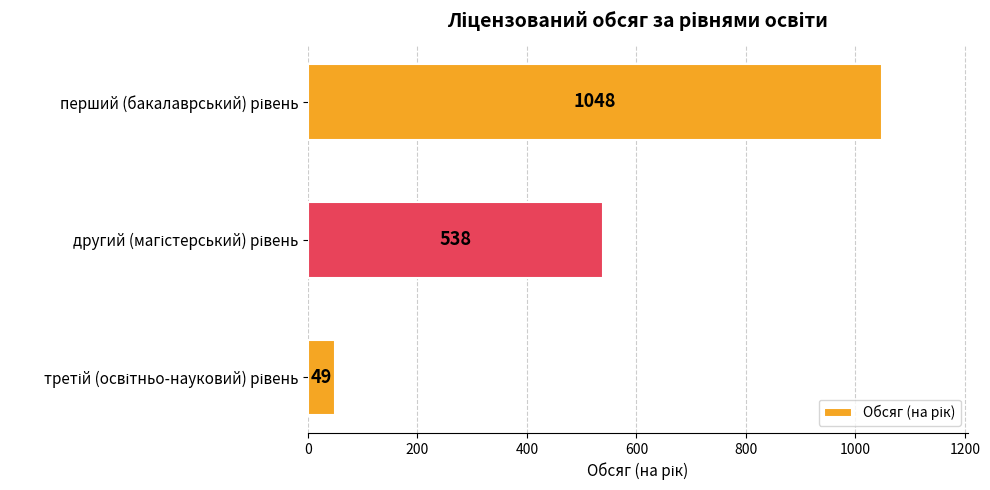

What is the difference between the maximum and minimum values?

999